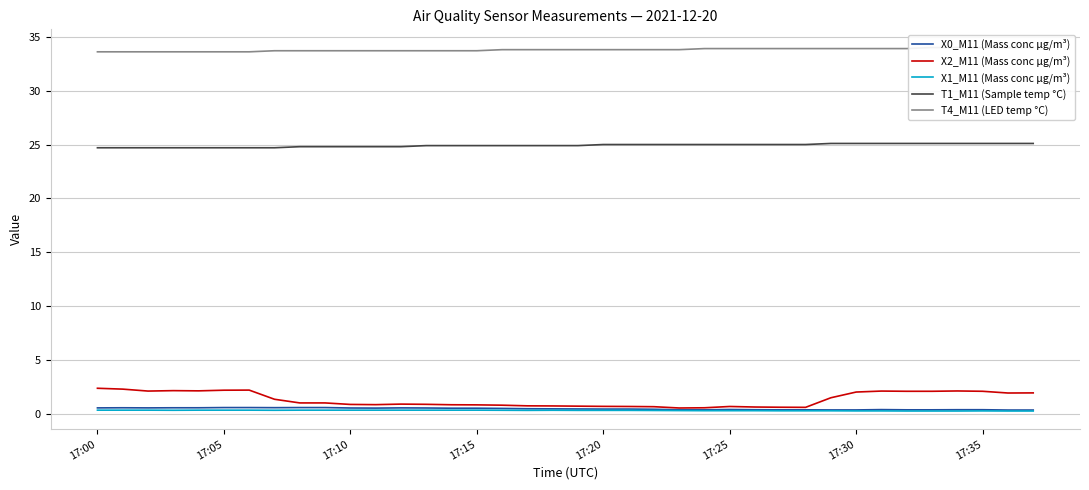

Where is the first local maximum for X1_M11 (Mass conc μg/m³)?

18